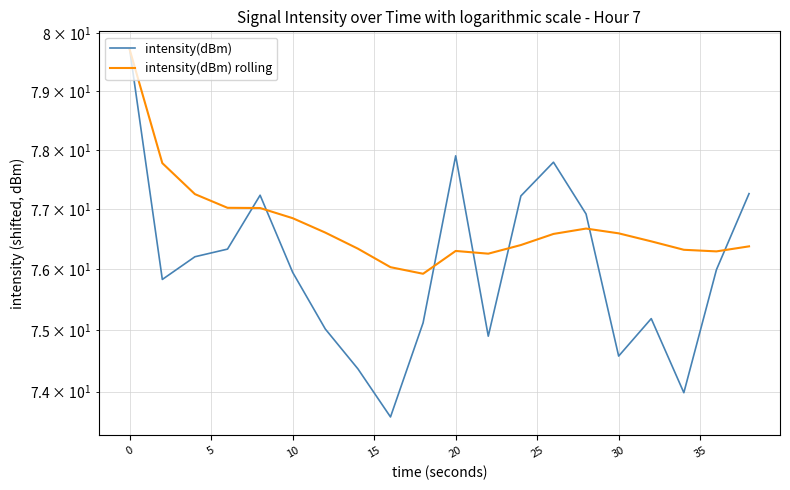

Rank the series by their maximum value, from lowest to highest.

intensity(dBm), intensity(dBm) rolling